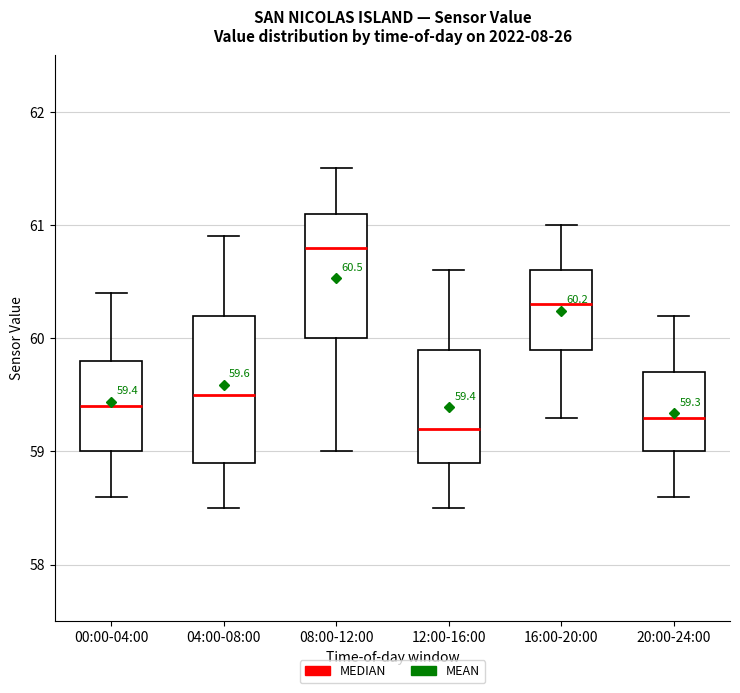

Comparing the boxes themselves (not the whiskers), which one is the tallest?

04:00-08:00